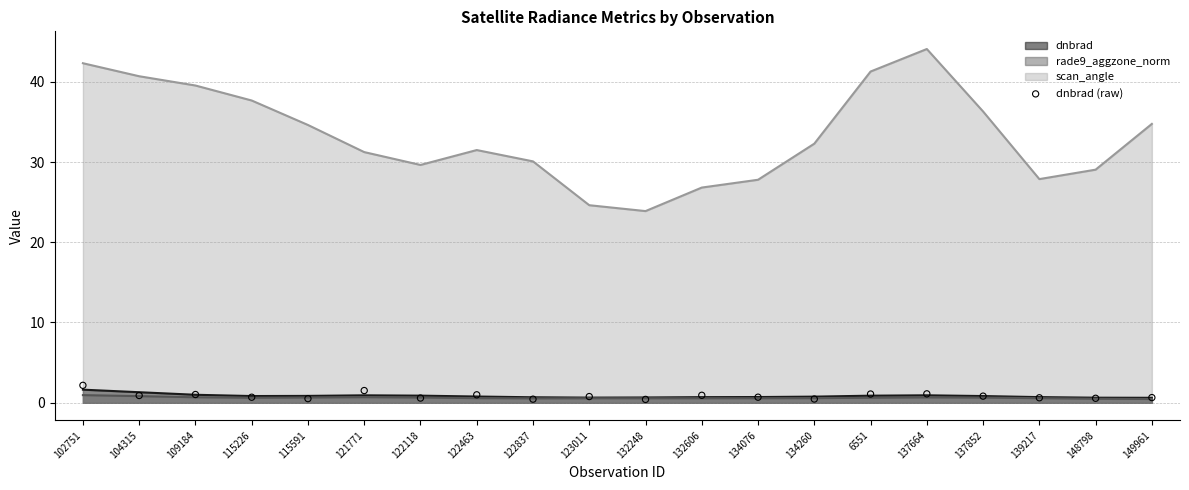

Which has a higher value, 104315 or 132248?

104315